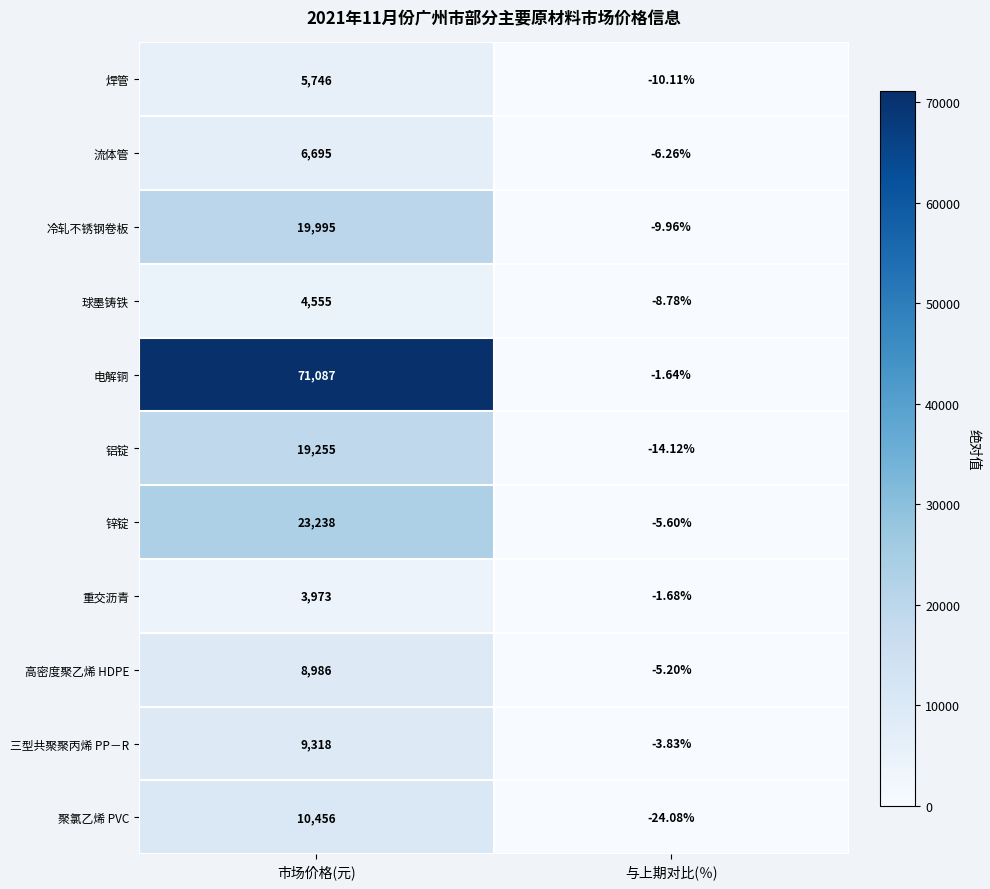

At which category does the chart reach its minimum across all series?

与上期对比(％)